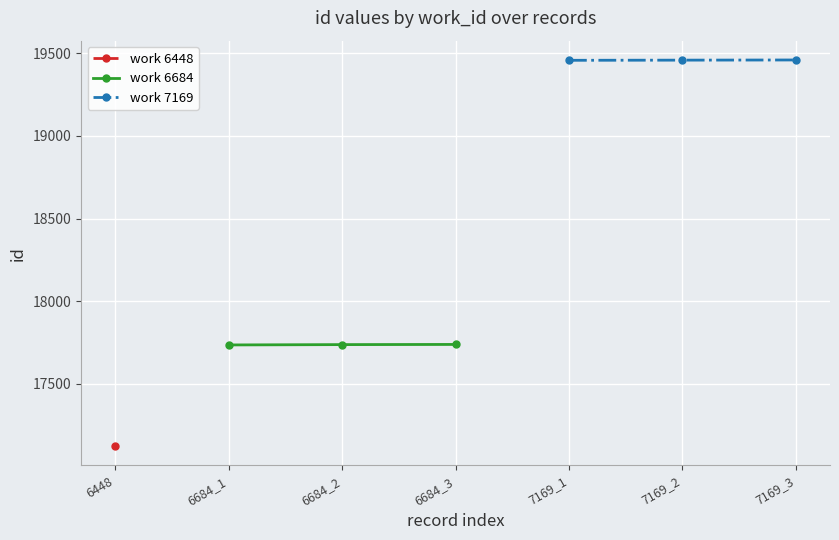

What value does the work 7169 series have at 7169_2?

19458